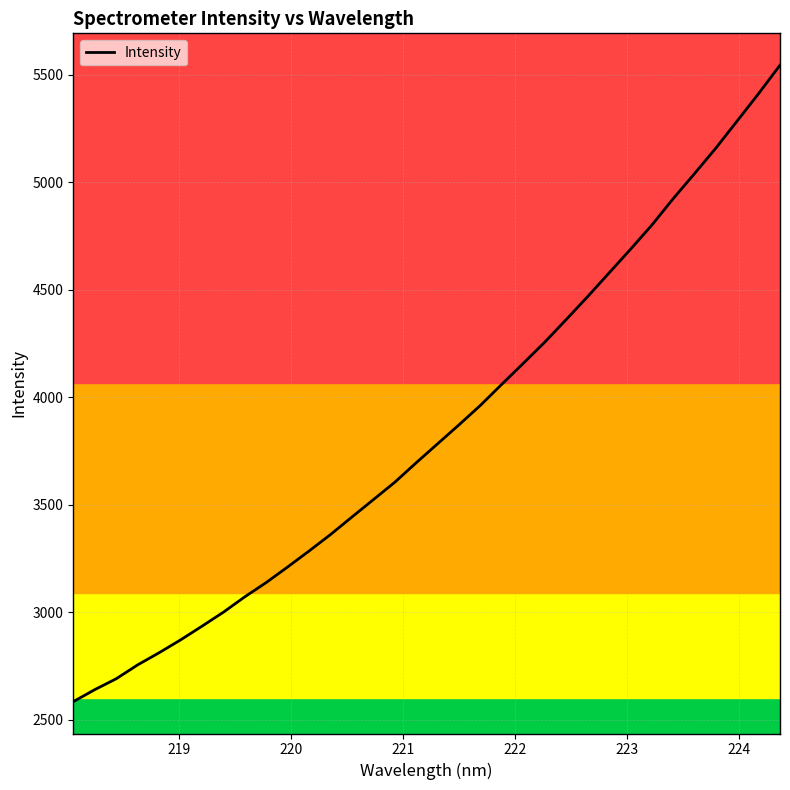

What is the minimum value shown in the chart?

2584.9